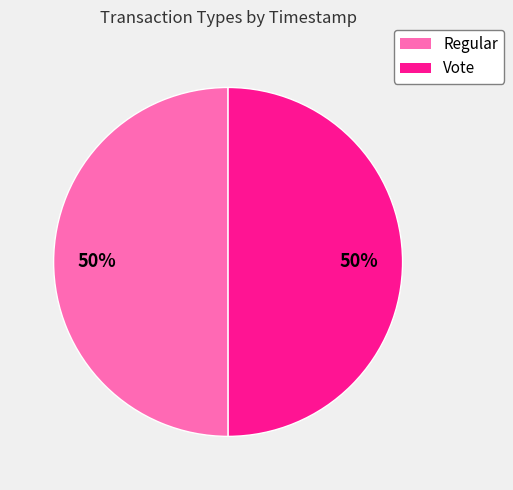

Is it true that Regular is 57% of the pie?

False